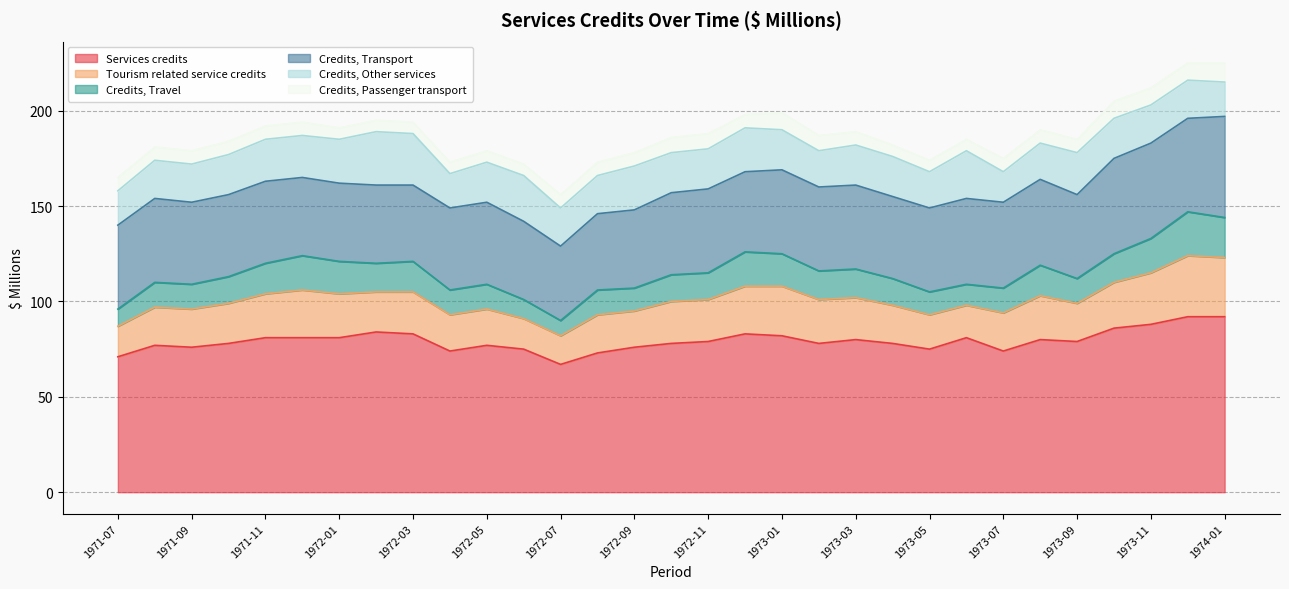

What is the spread (max minus min) of values at 1972-03?

77